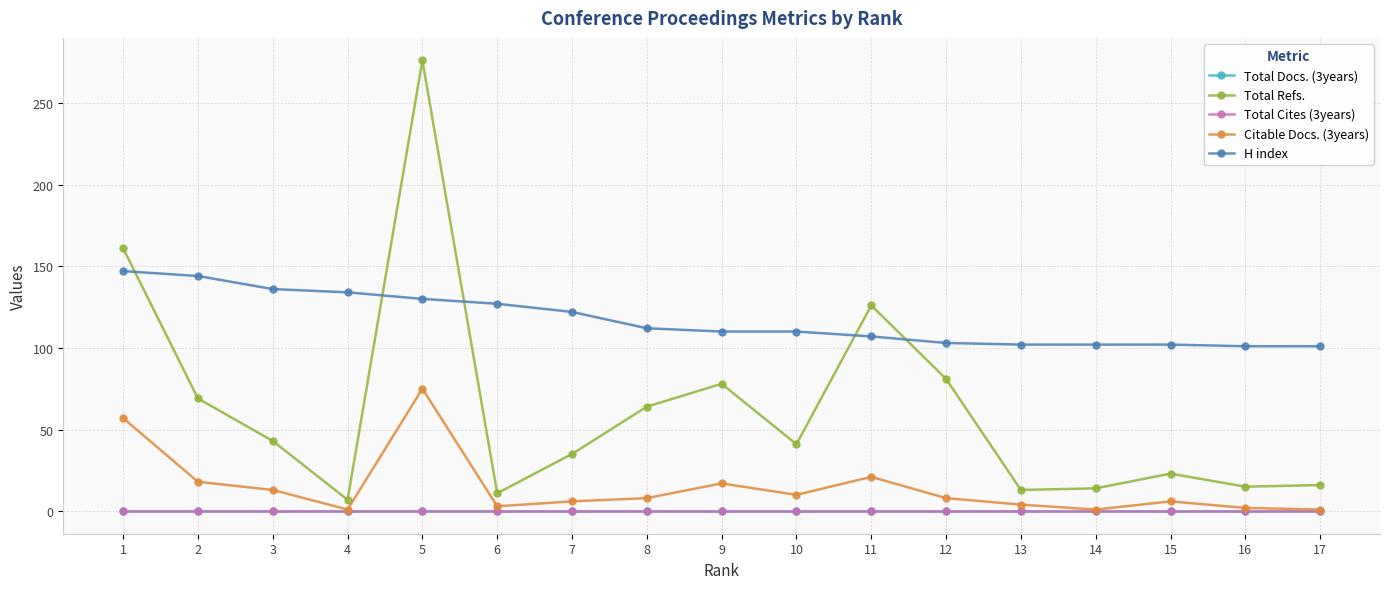

What is the value of the Total Refs. point at the 17th from the left?

16